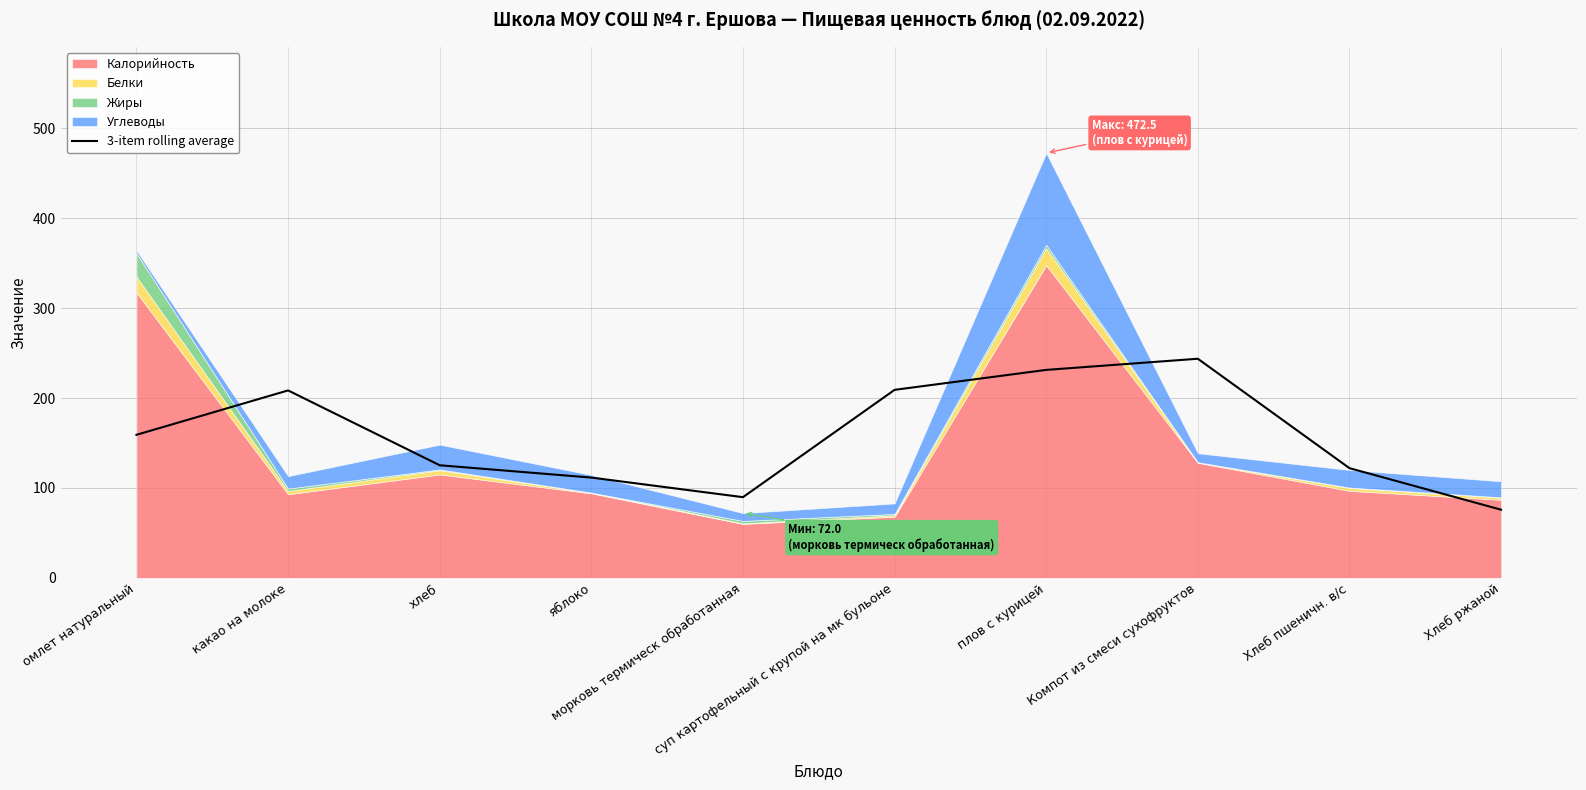

What is the lowest value of the 3-item rolling average series?

75.8